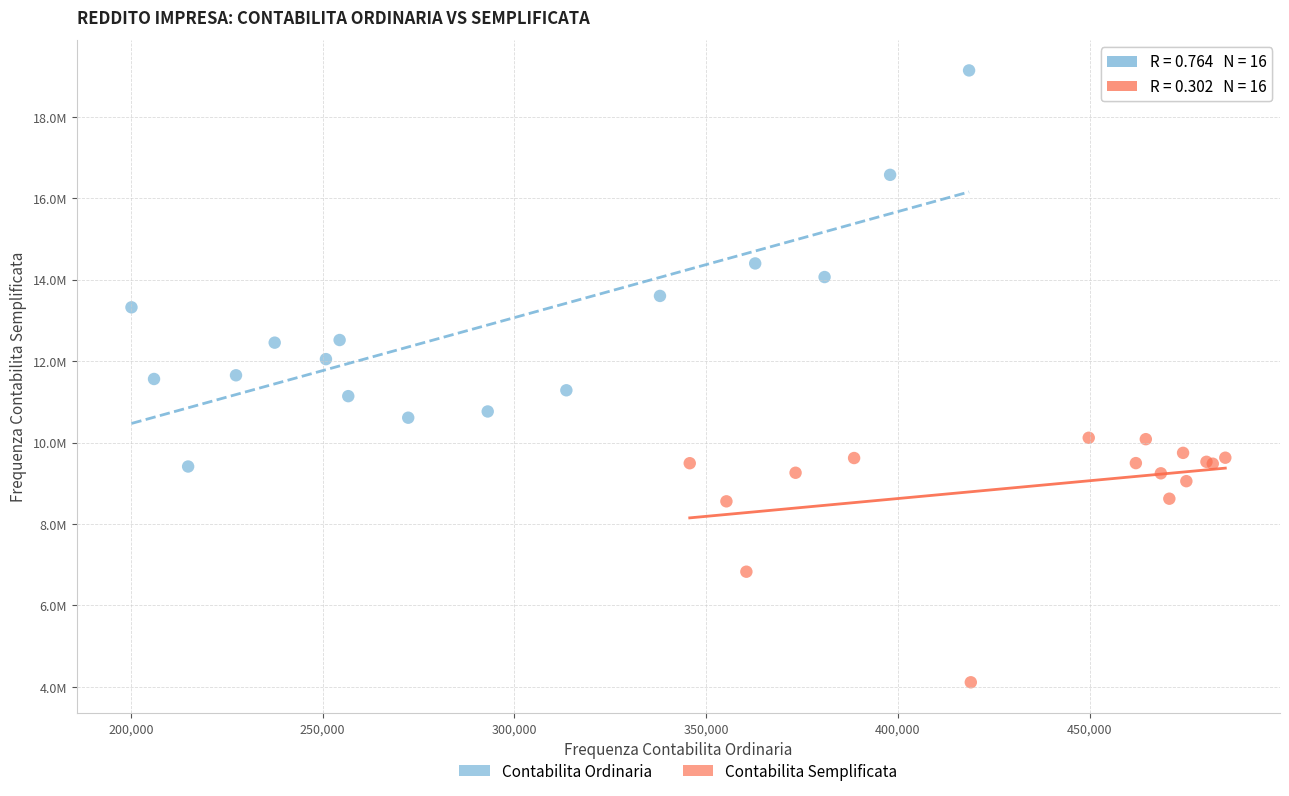

Which series has the largest Y range (max minus min)?

Contabilita Ordinaria